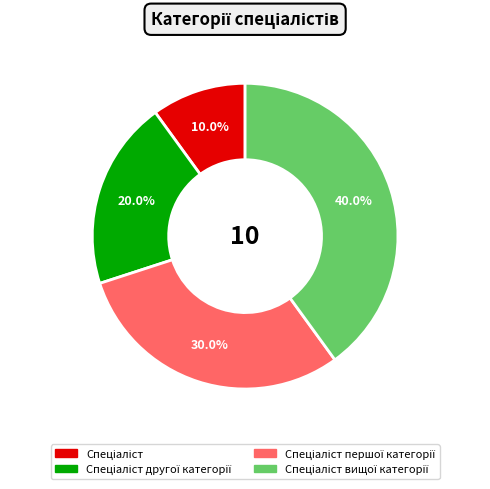

Is there any slice that represents more than half of the pie?

No